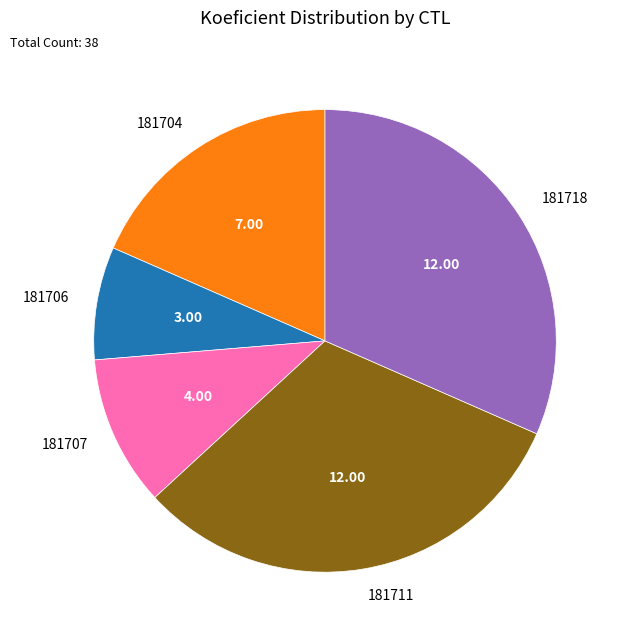

How many slices are in this pie chart?

5